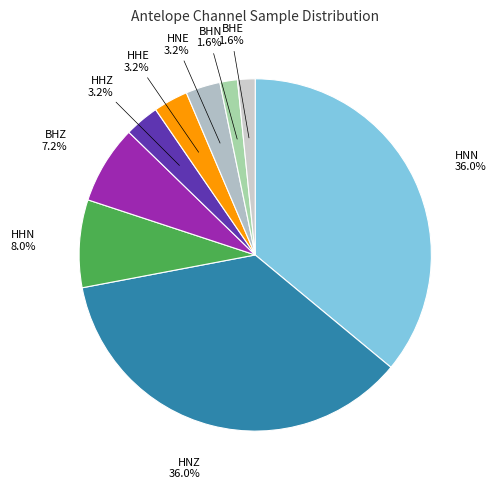

Count the number of slices in the pie.

9